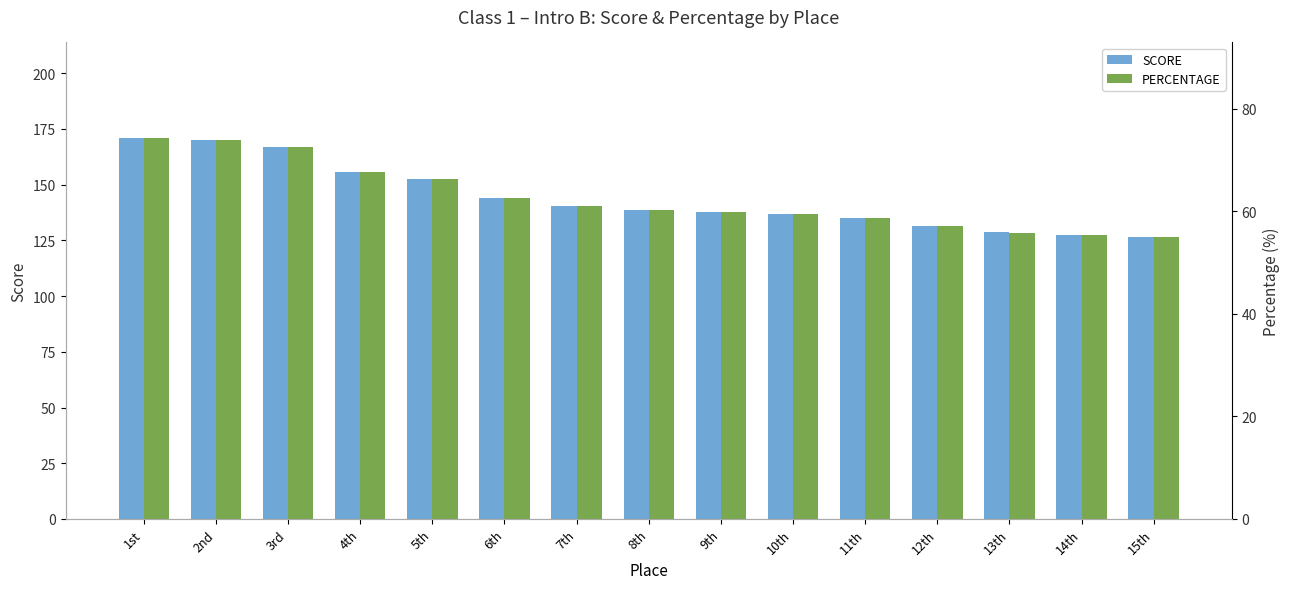

Which has a higher value, 8th or 7th?

7th